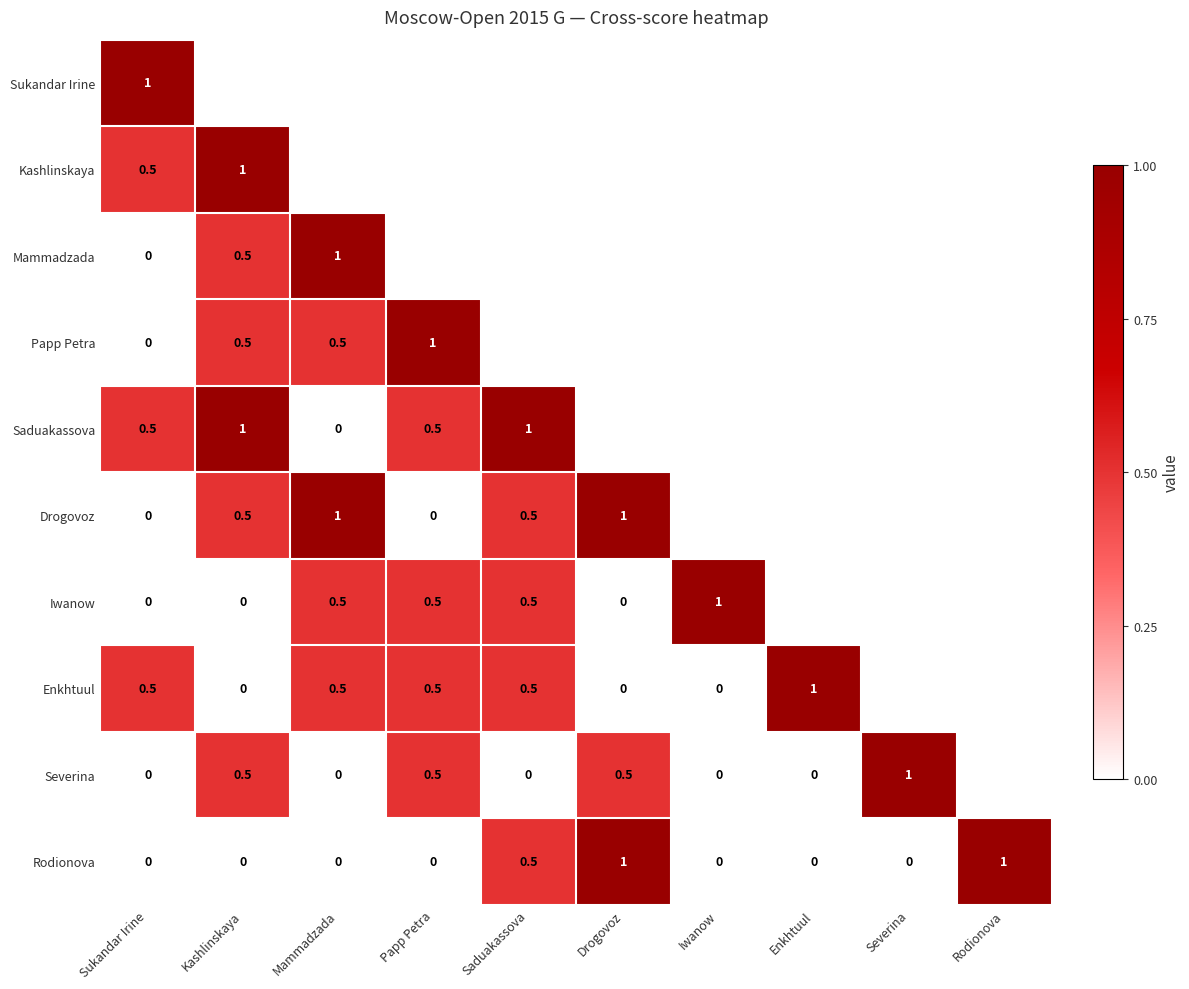

True or false: Rodionova has a value of 1.7 at Drogovoz.

False